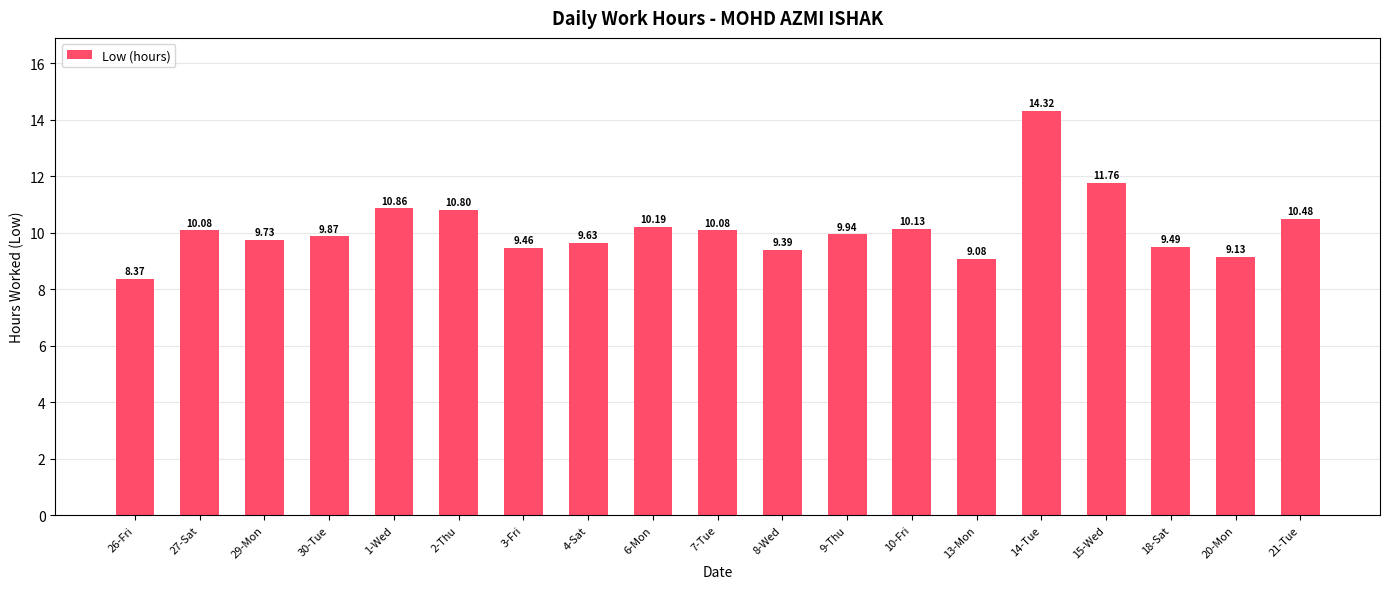

What is the sum of all values?

192.8